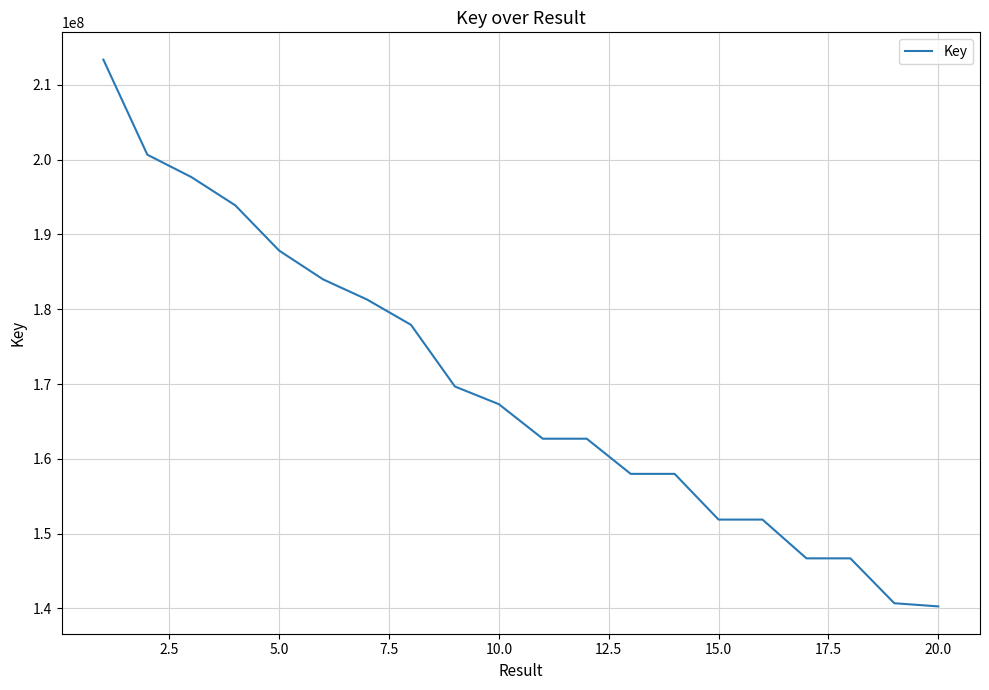

What is the smallest value displayed?

140271698